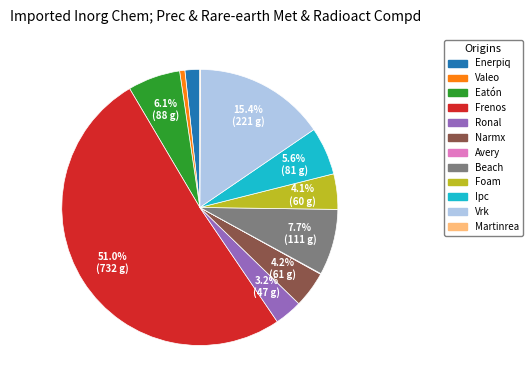

Combined, do Ronal and Vrk account for over 50%?

No